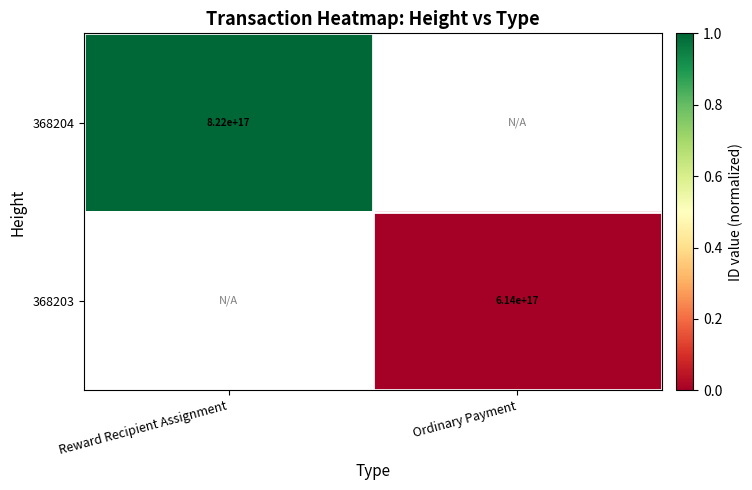

Which label corresponds to the largest value in the chart?

Reward Recipient Assignment